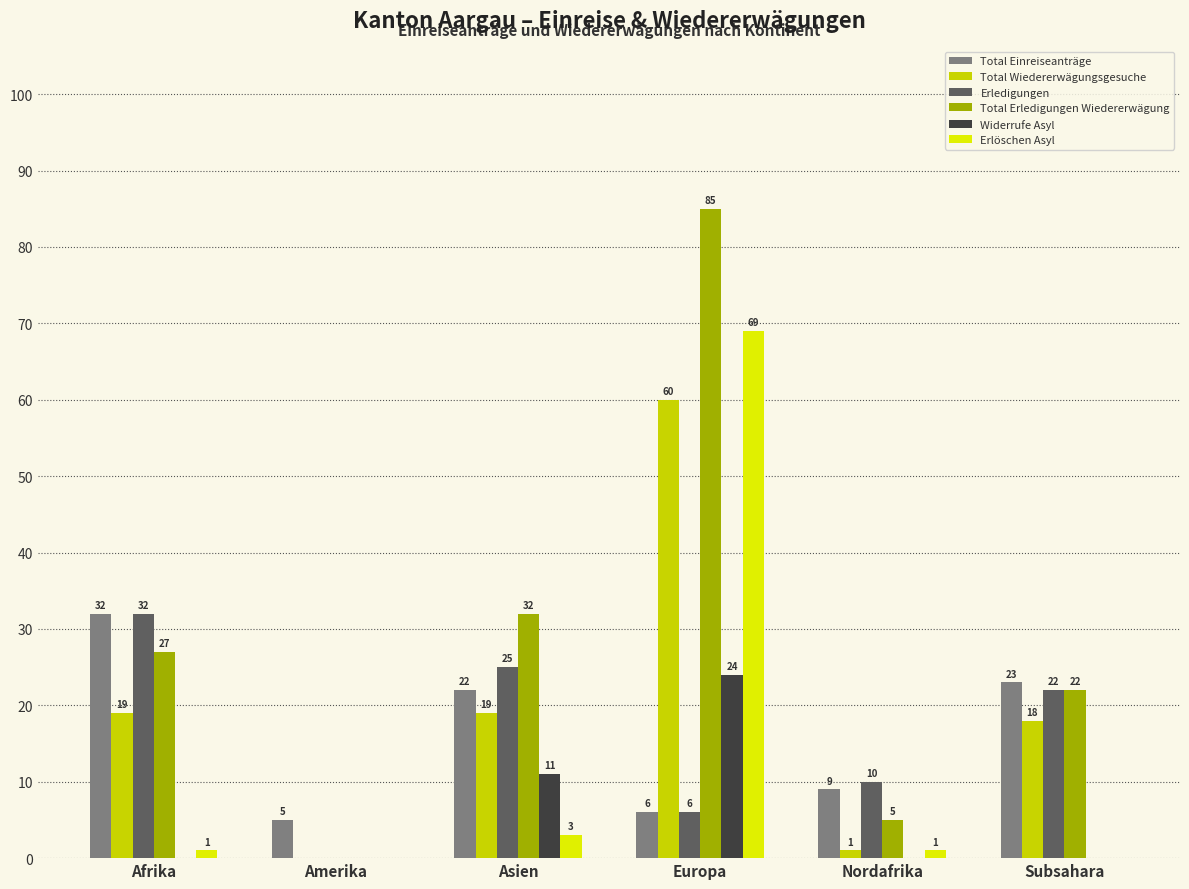

Are the bars horizontal?

No